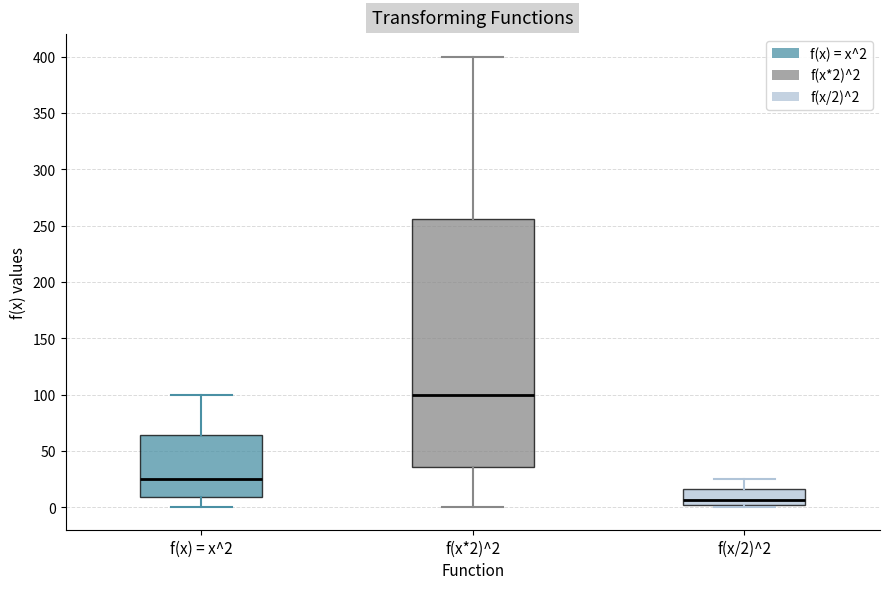

Where is the upper edge of the box for f(x) = x^2 on the y-axis? The values are not printed on the chart, so give them approximately, as read against the axis.

65